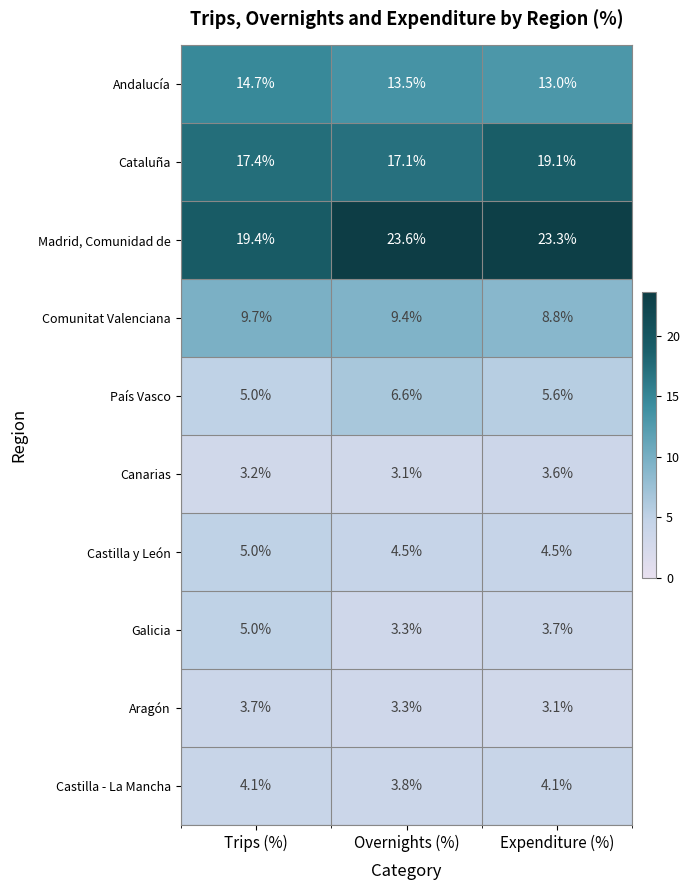

How many Canarias values are between 3 and 4?

3